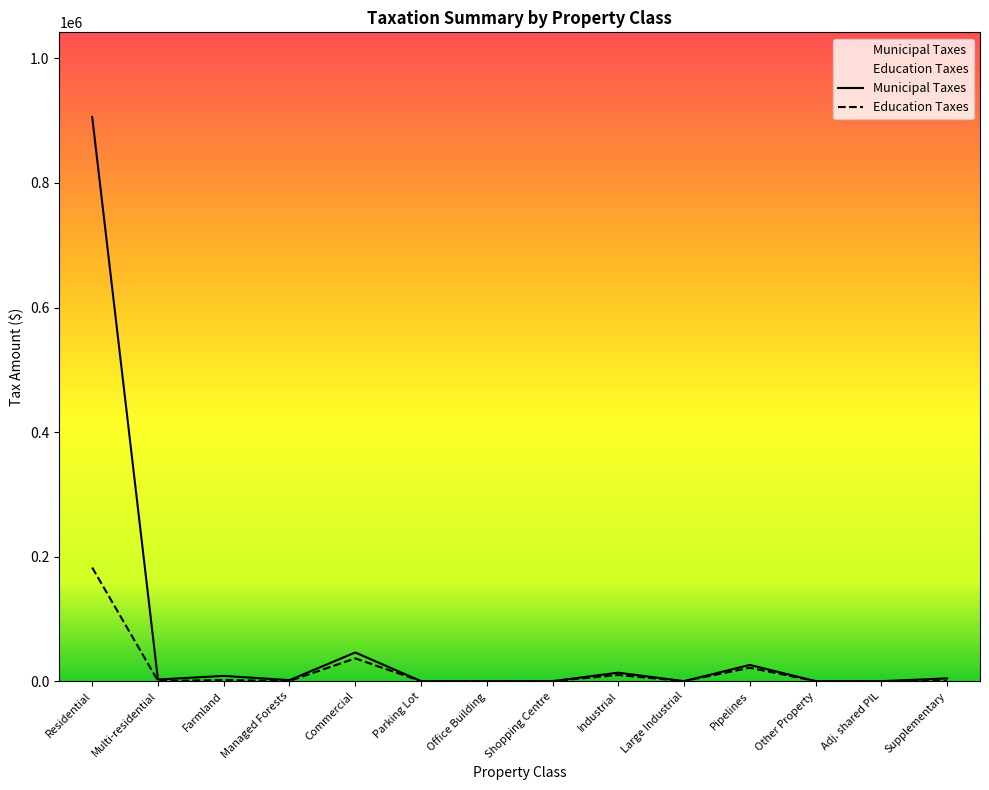

Reading right to left, list all the values displayed in this chart.

Municipal Taxes: 4444	0	0	26030	0	13604	0	0	0	46056	1635	8435	2656	906004
Education Taxes: 719	0	0	21525	0	9859	0	0	0	36541	329	1699	424	182471